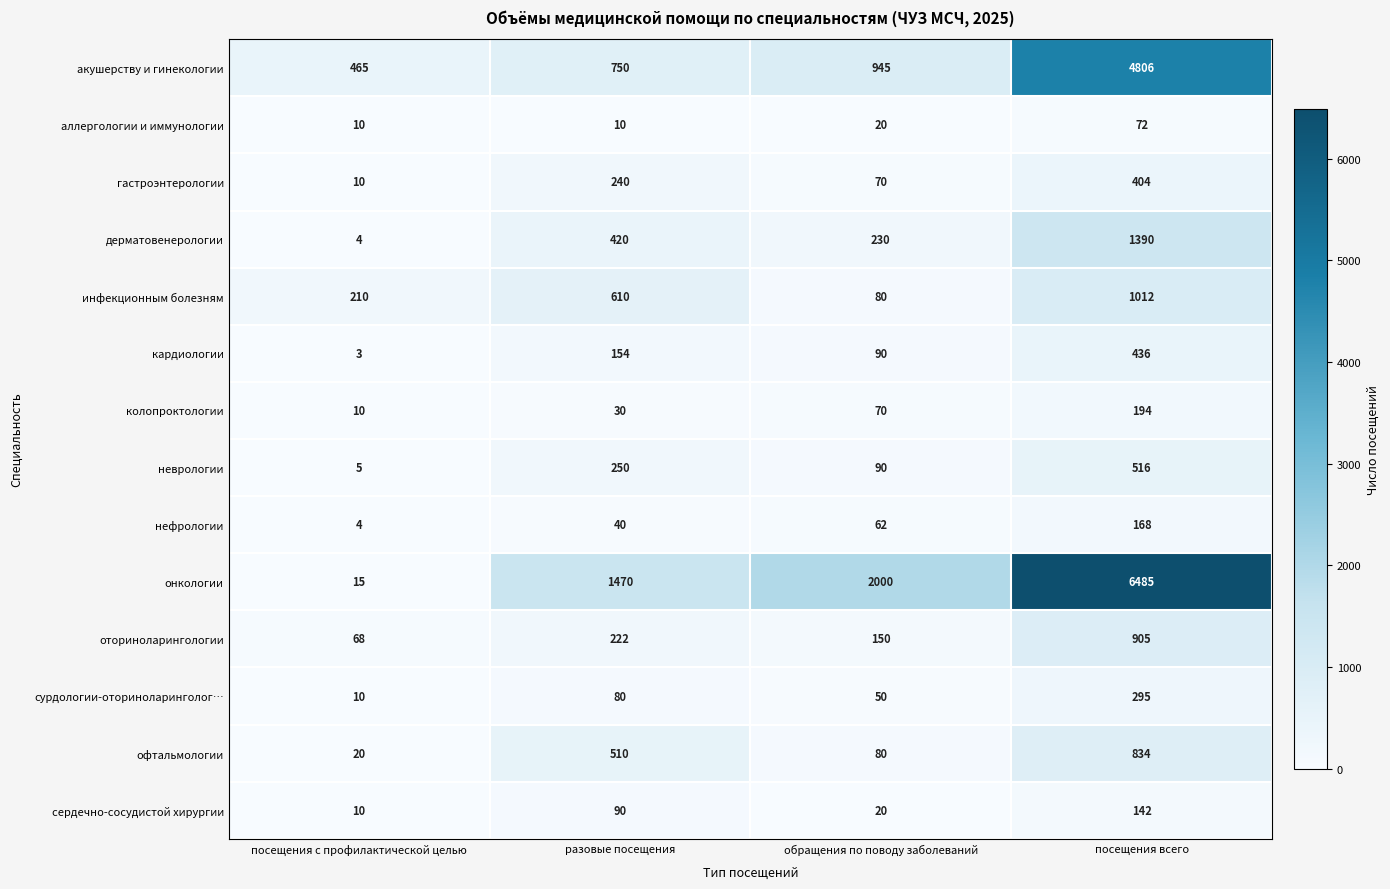

How many data points in колопроктологии are less than 70?

2